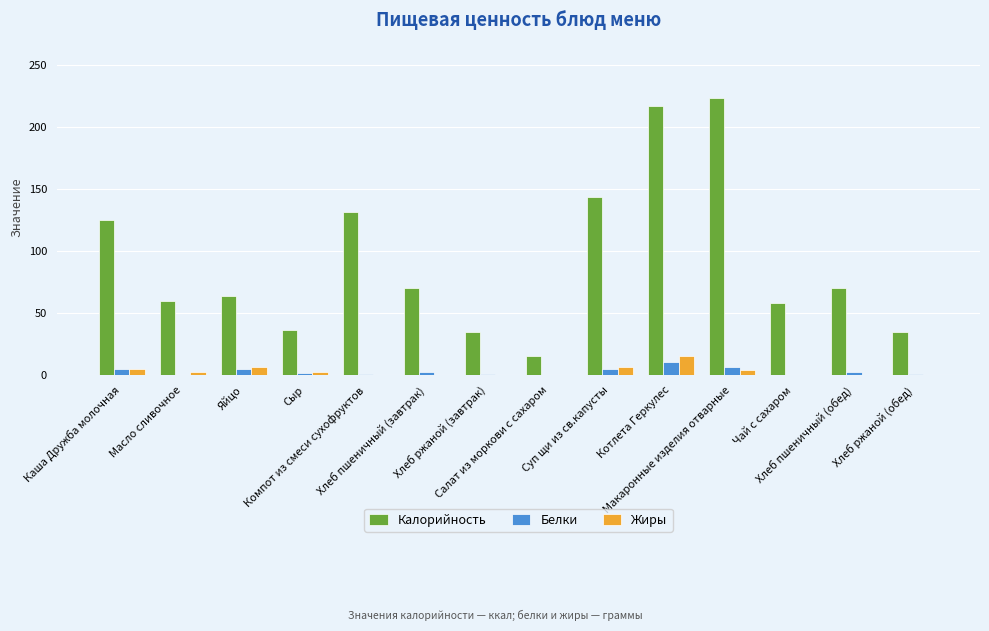

At how many categories does at least one series exceed 119?

5